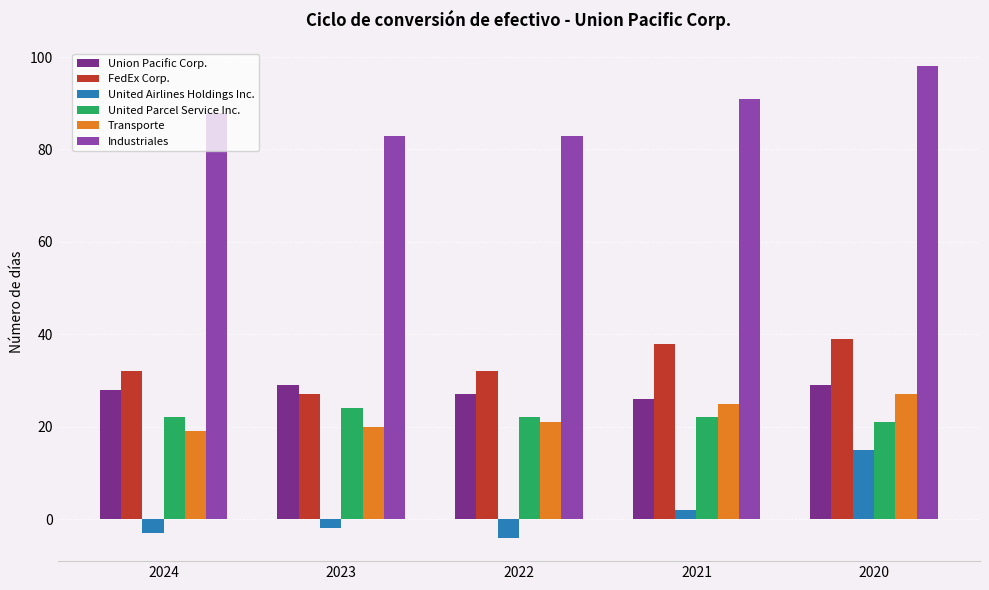

What is the highest value of the Union Pacific Corp. series?

29